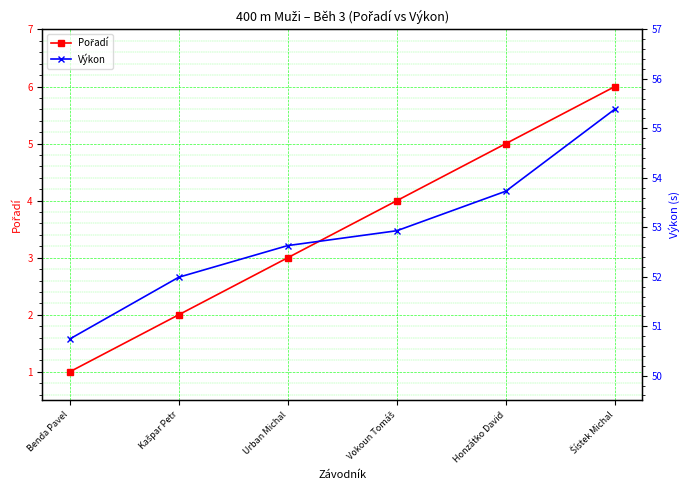

At which label does Výkon reach its peak?

Šístek Michal